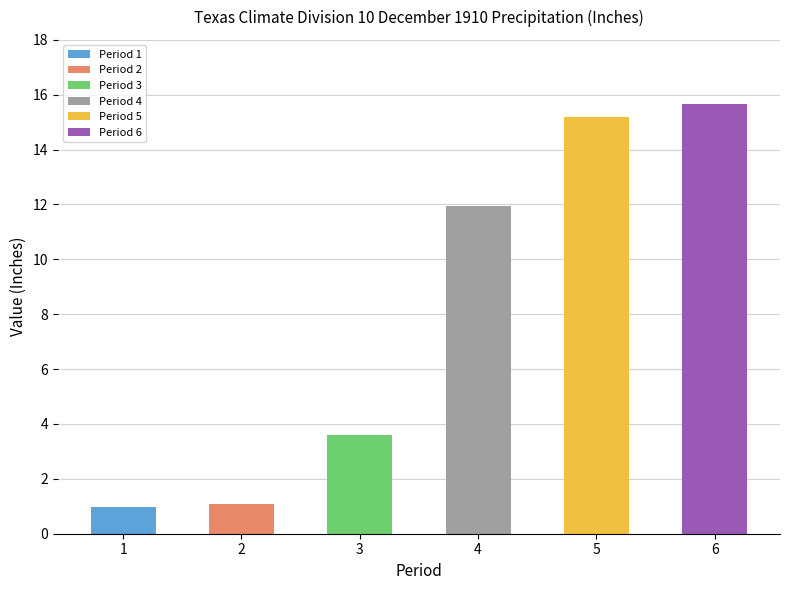

What is the sum of all values?

48.5